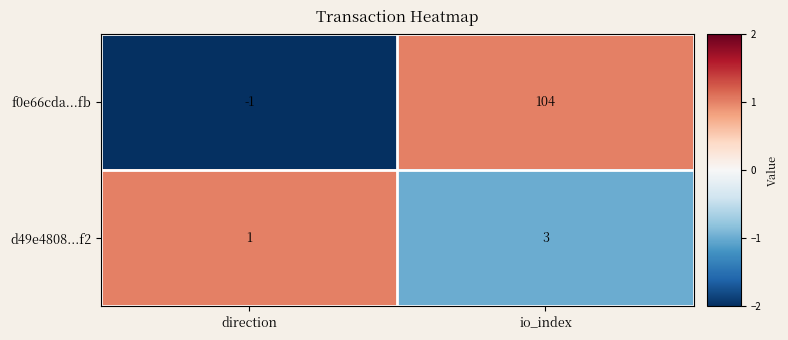

Rank the series at io_index from highest to lowest value.

f0e66cda...fb, d49e4808...f2